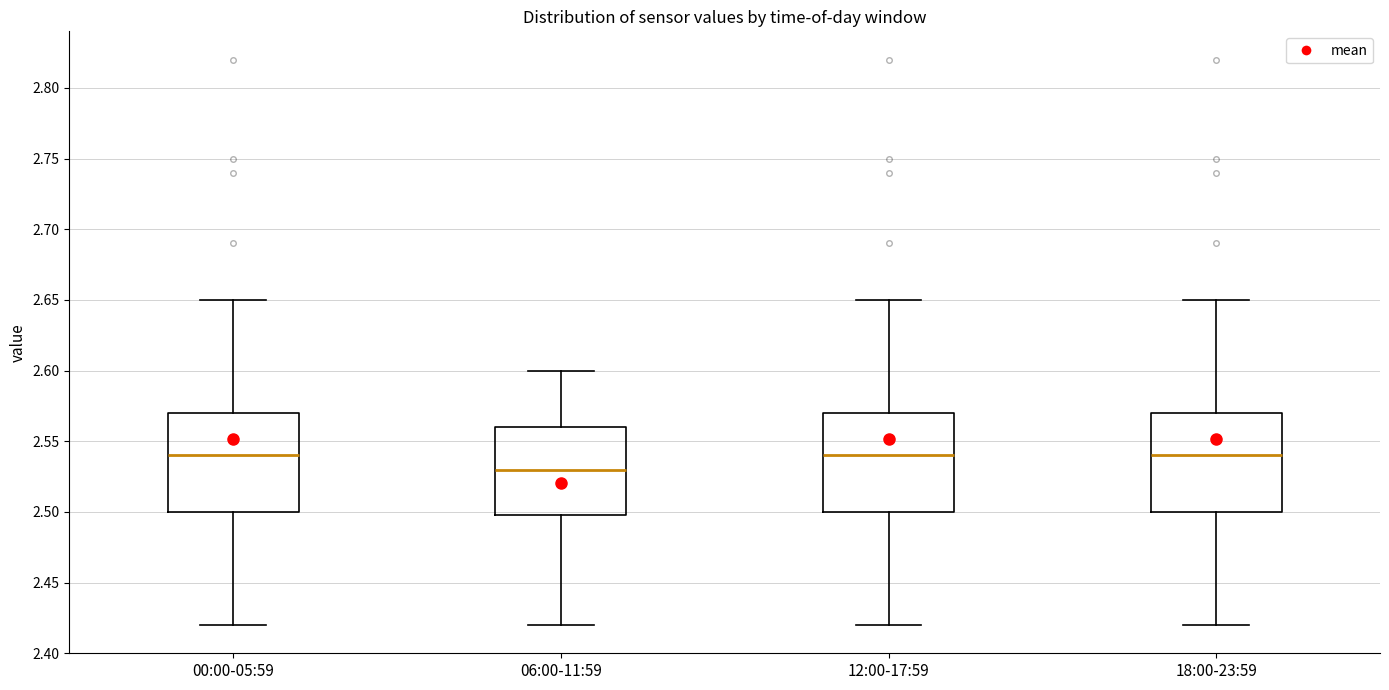

Reading left to right, transcribe this box plot: for each box, give where its median line is, the range the box spans, and where its two whiskers end, as read against the y-axis. The values are not printed on the chart, so give them approximately, as read against the axis.

00:00-05:59: median 2.54, box 2.50 to 2.57, whiskers 2.42 to 2.65
06:00-11:59: median 2.53, box 2.50 to 2.56, whiskers 2.42 to 2.60
12:00-17:59: median 2.54, box 2.50 to 2.57, whiskers 2.42 to 2.65
18:00-23:59: median 2.54, box 2.50 to 2.57, whiskers 2.42 to 2.65